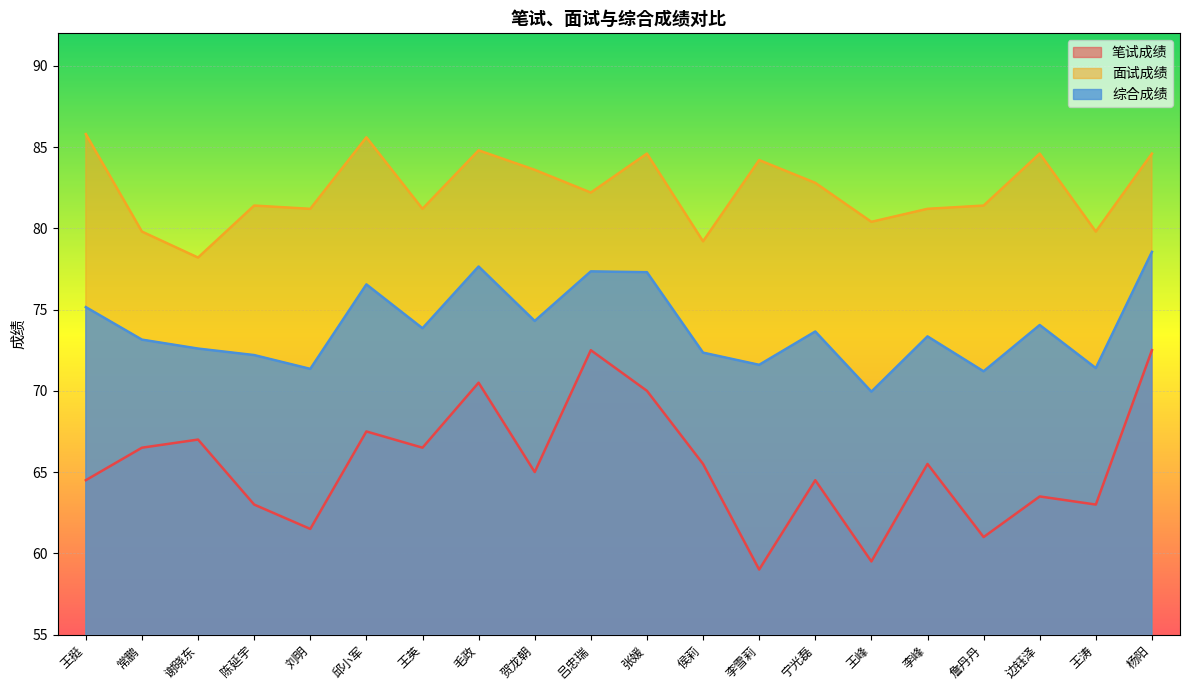

Rank the series by their average value, from highest to lowest.

面试成绩, 综合成绩, 笔试成绩